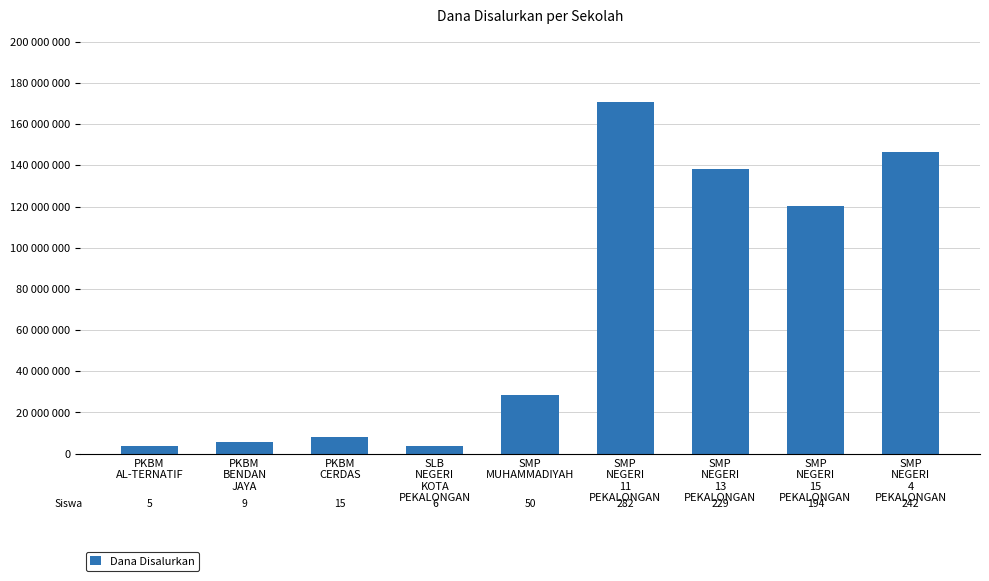

Are the bars horizontal?

No